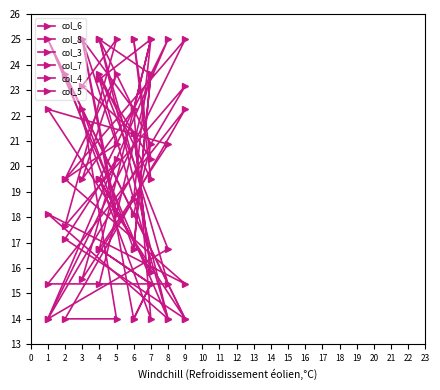

How many interior local valleys does the col_8 series have?

4